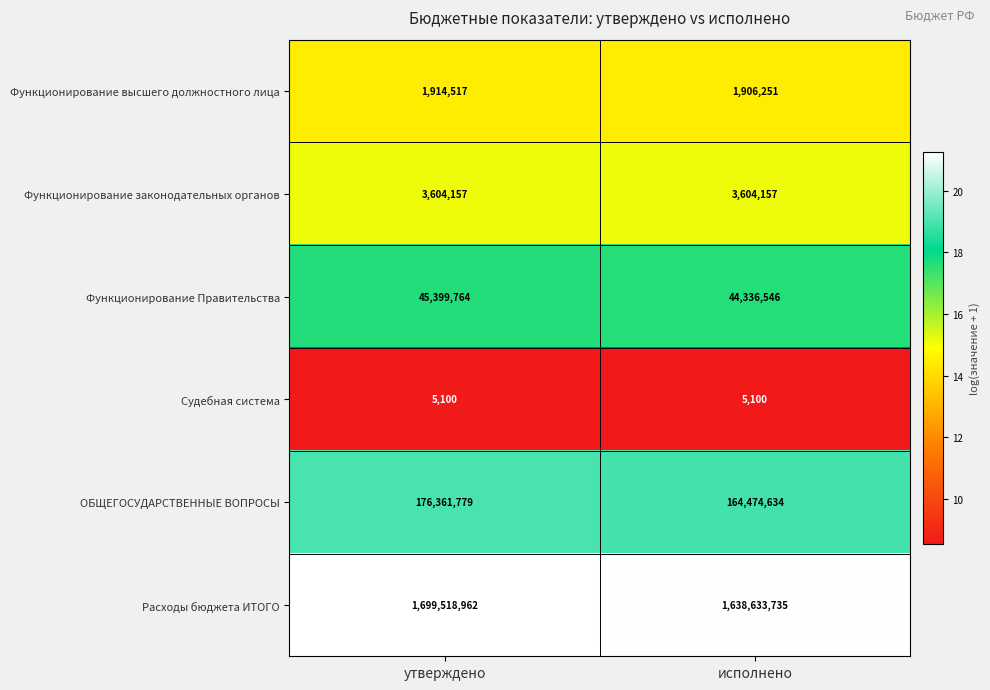

Is it true that Судебная система equals 8186 at утверждено?

False